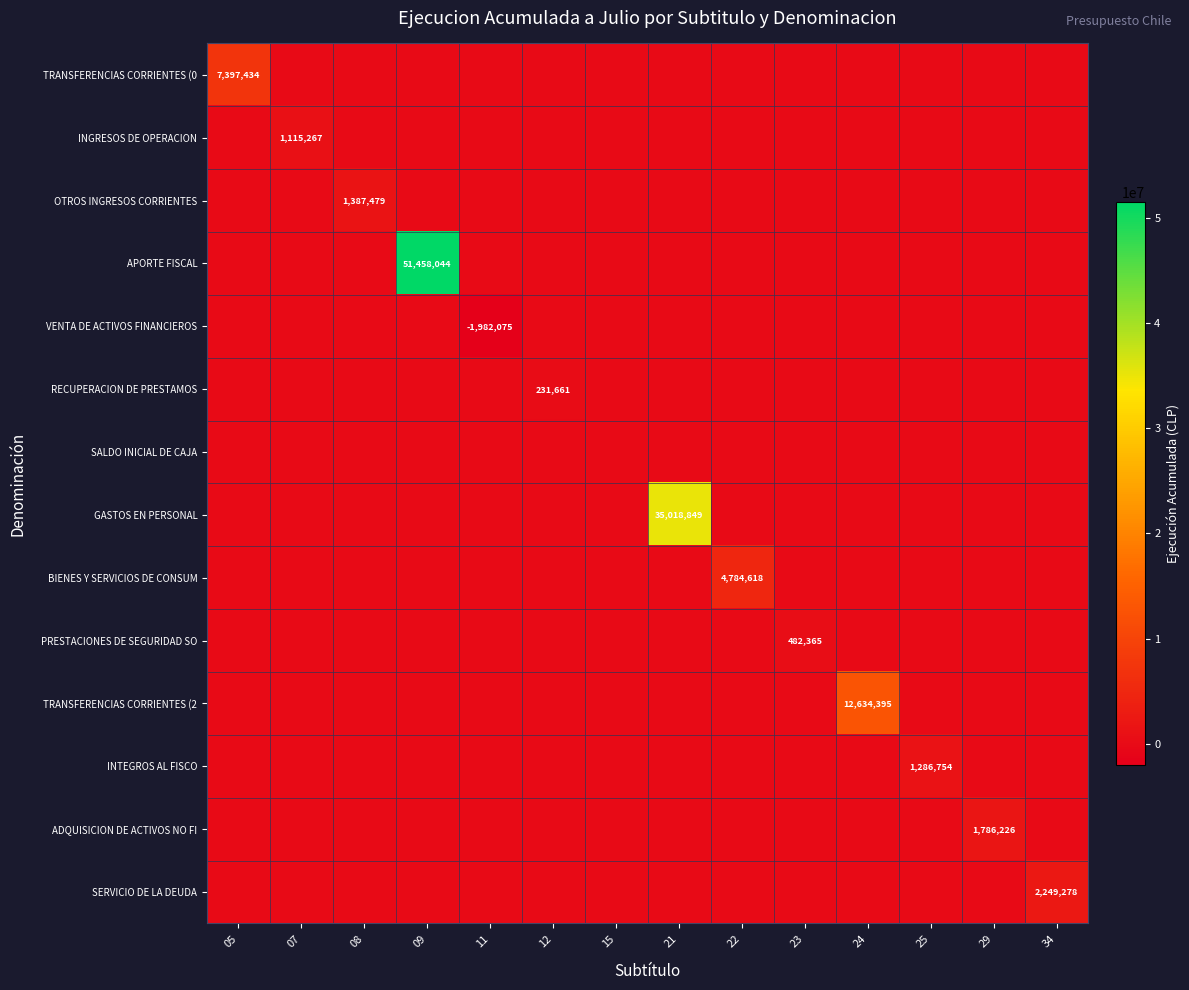

What is the greatest value displayed?

51458044